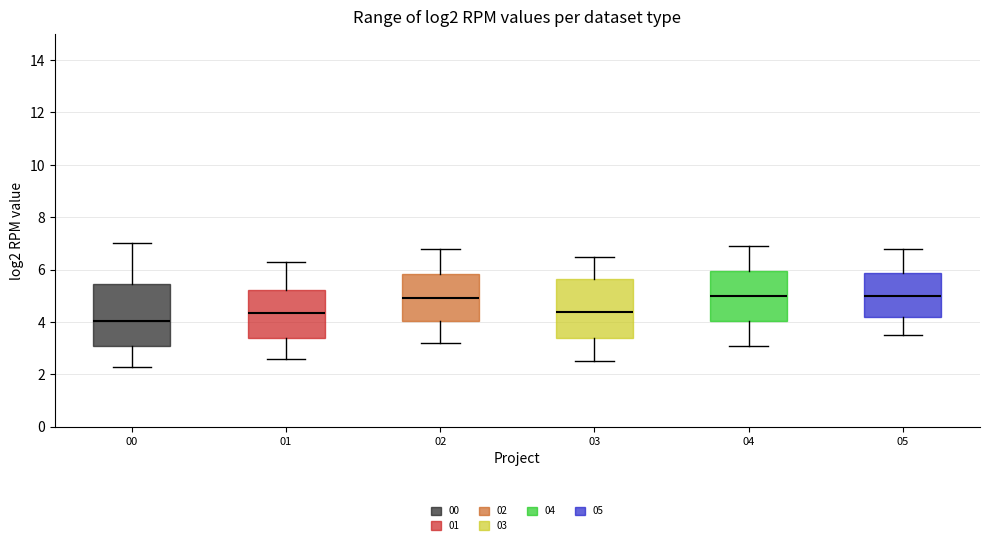

Reading left to right, read every box against the y-axis: the position of its median line, the range the box covers, and the ends of its whiskers. The values are not printed on the chart, so give them approximately, as read against the axis.

00: median 4.0, box 3.2 to 5.4, whiskers 2.4 to 7.0
01: median 4.4, box 3.4 to 5.2, whiskers 2.6 to 6.4
02: median 5.0, box 4.0 to 5.8, whiskers 3.2 to 6.8
03: median 4.4, box 3.4 to 5.6, whiskers 2.6 to 6.6
04: median 5.0, box 4.0 to 6.0, whiskers 3.2 to 7.0
05: median 5.0, box 4.2 to 5.8, whiskers 3.6 to 6.8